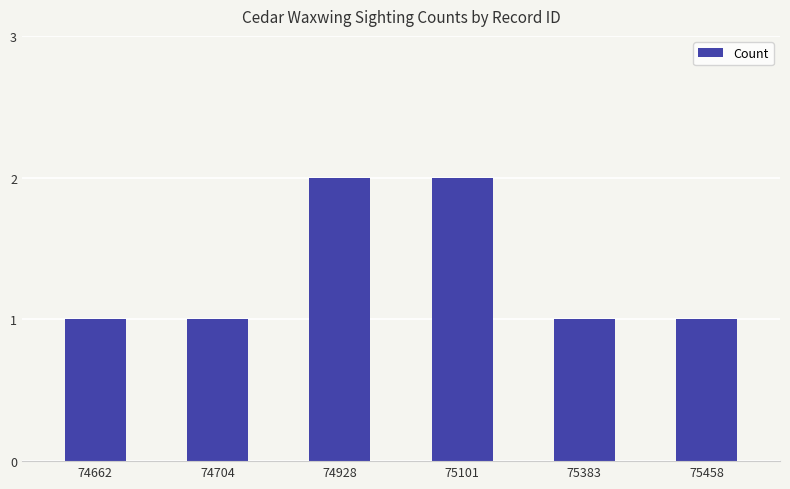

What is the value of the 6th bar from the left?

1